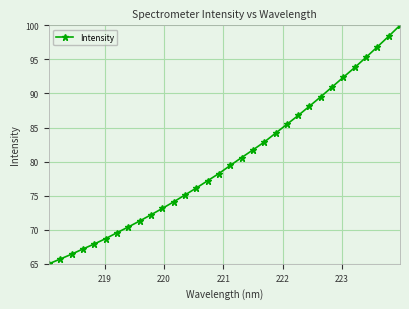

Count the number of data series in this chart.

1